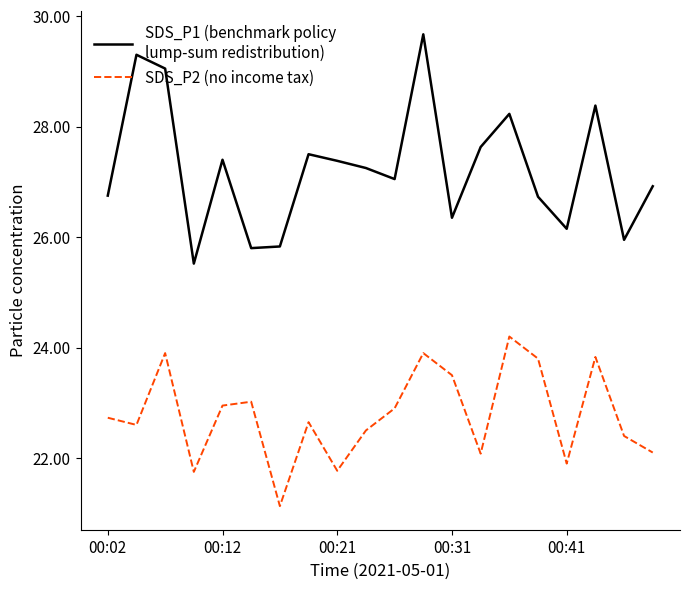

What is the smallest value displayed?

21.1